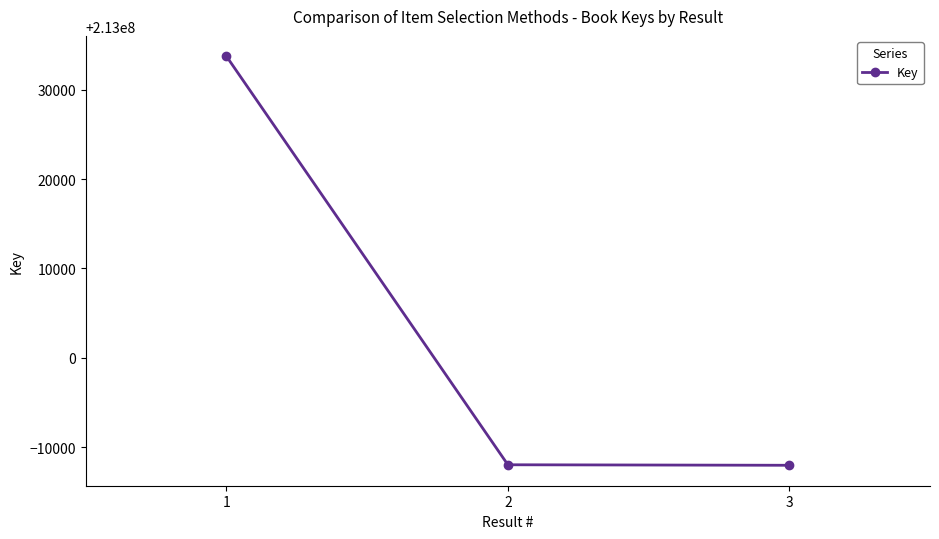

What is the greatest value displayed?

213033718